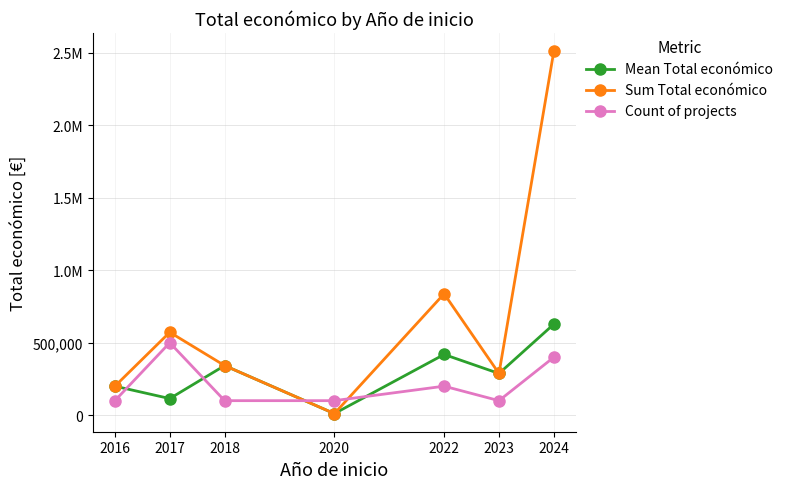

What is the lowest value of the Count of projects series?

100000.0